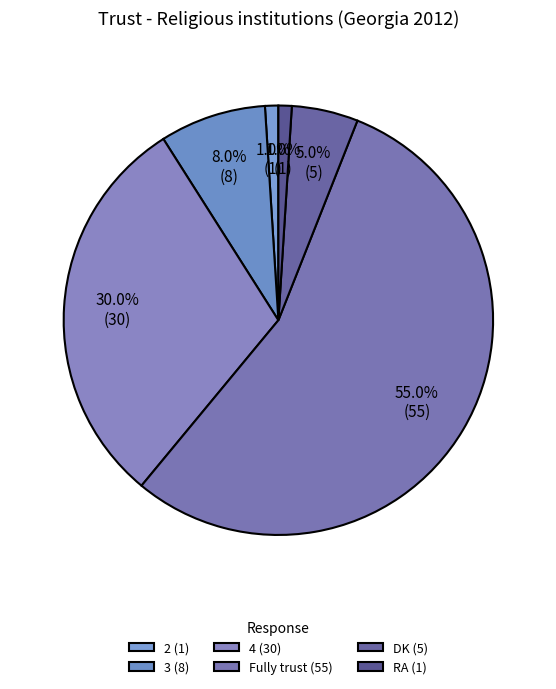

How many segments does this pie chart have?

6